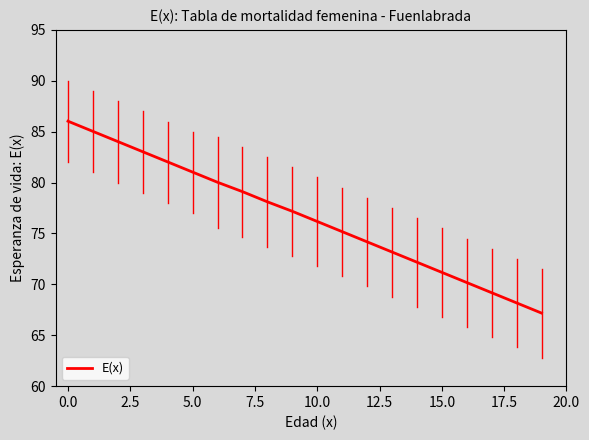

What is the smallest value displayed?

67.2